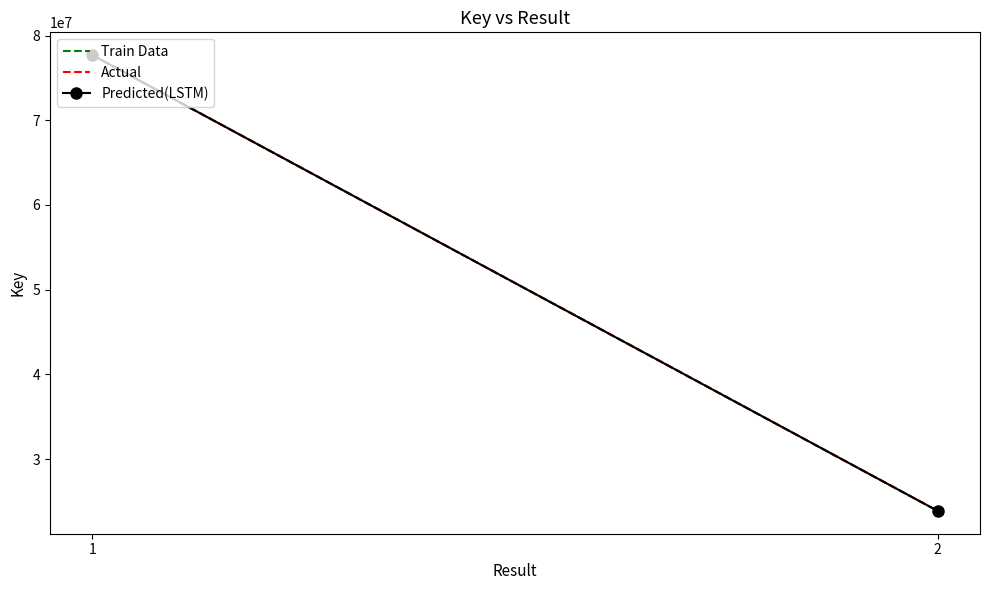

Does the chart have visible grid lines?

No